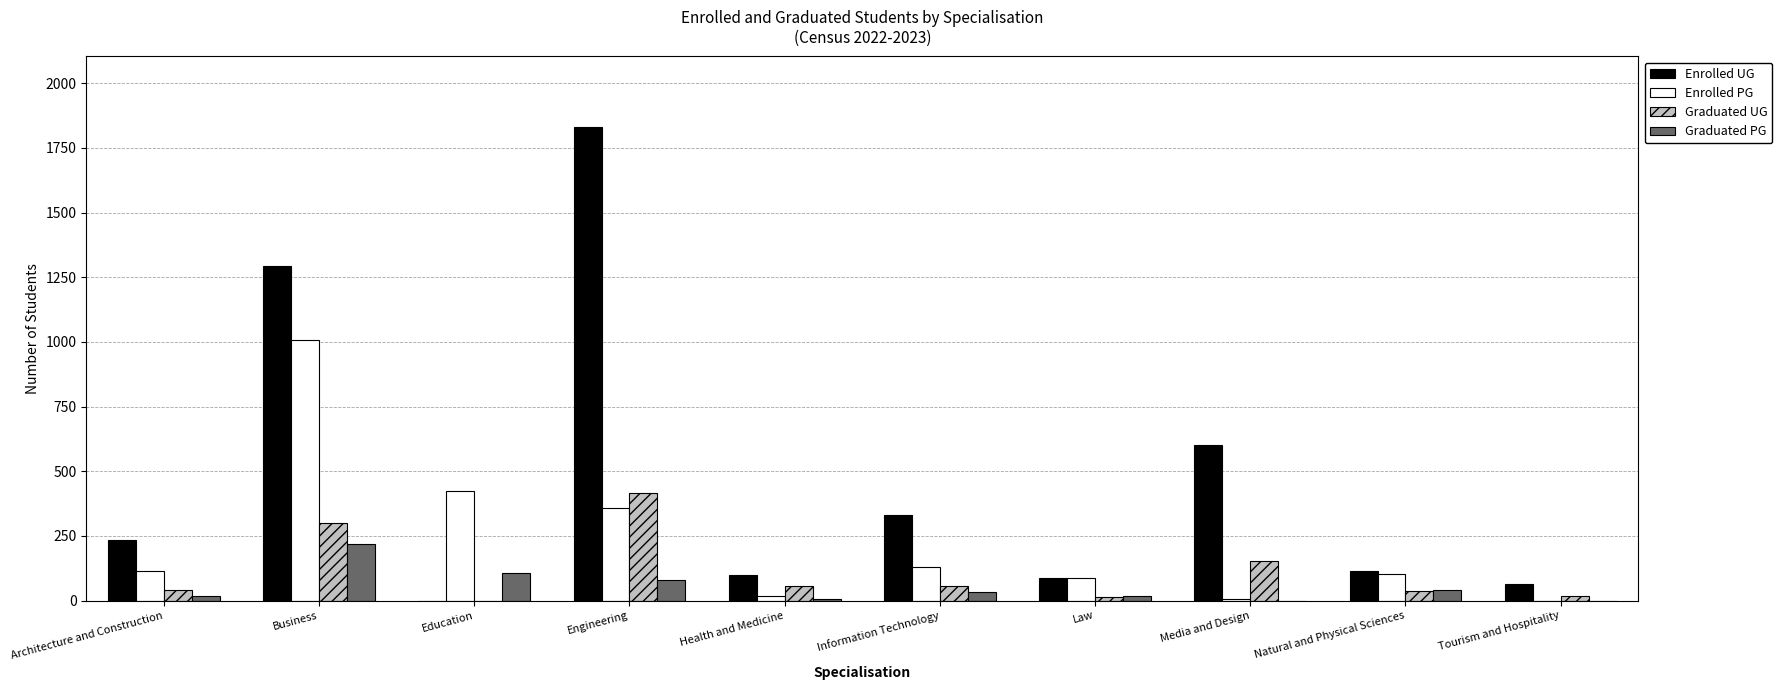

What are all the series names shown in the legend?

Enrolled UG, Enrolled PG, Graduated UG, Graduated PG